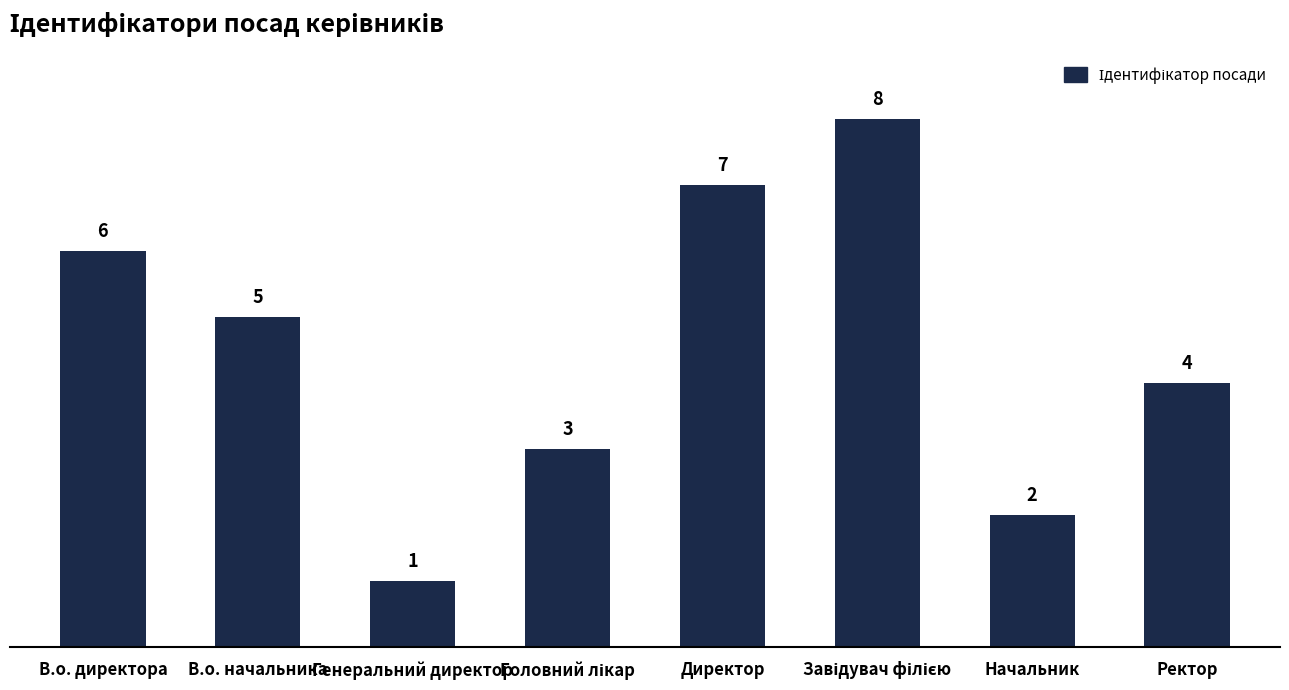

What is the change in value from Генеральний директор to Директор?

+6